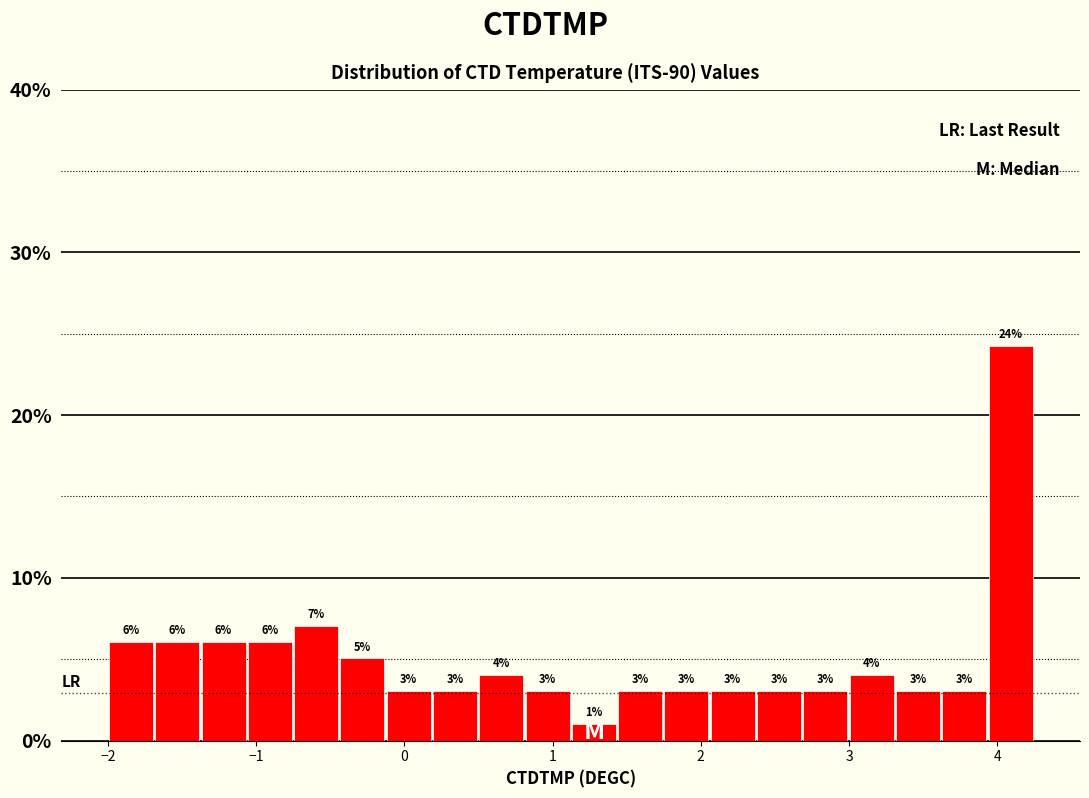

Around what value on the x-axis is the tallest bar? Give the approximate position of its centre, as read against the axis.

4.1